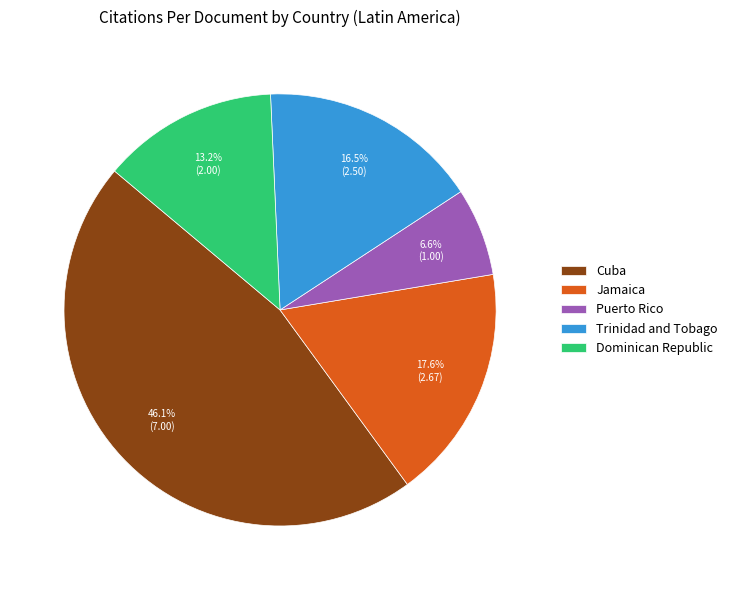

Does any single category account for the majority?

No